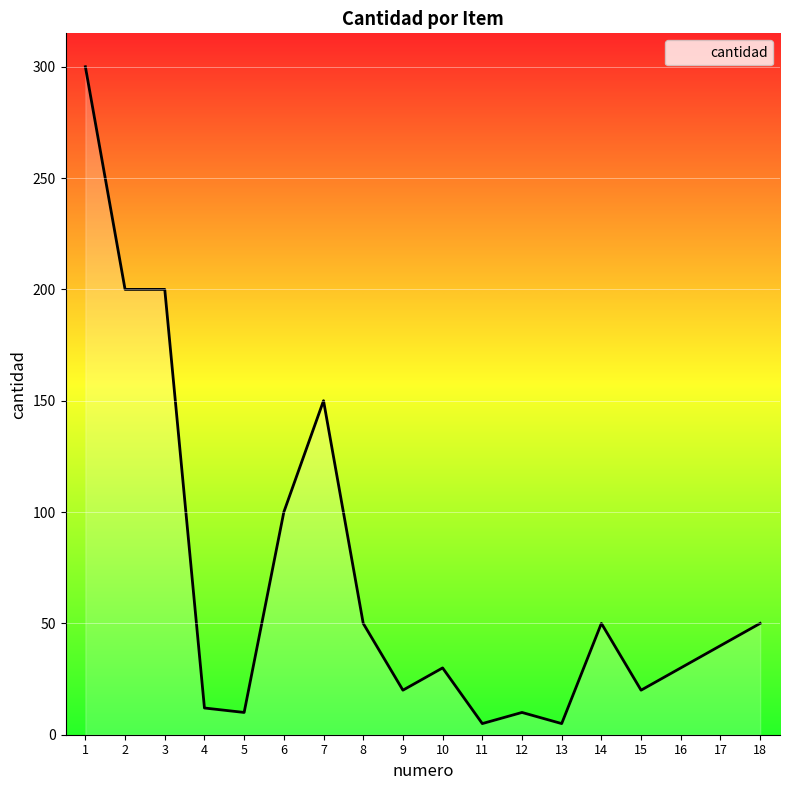

Reading left to right, extract all data points from this chart.

1=300	2=200	3=200	4=12	5=10	6=100	7=150	8=50	9=20	10=30	11=5	12=10	13=5	14=50	15=20	16=30	17=40	18=50